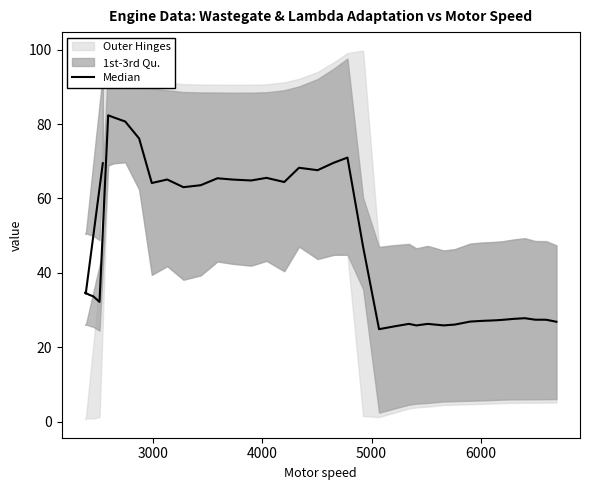

Reading left to right, what are all the values shown in this chart?

69.5	34.4	34.7	34.1	33.7	32.2	82.3	81.8	80.7	76.1	64.1	65.1	63.0	63.5	65.4	65.1	64.8	65.5	64.4	68.2	67.6	69.6	71.0	47.0	24.8	25.6	26.3	25.8	26.3	25.8	26.1	26.9	27.1	27.2	27.3	27.6	27.8	27.4	27.4	26.8